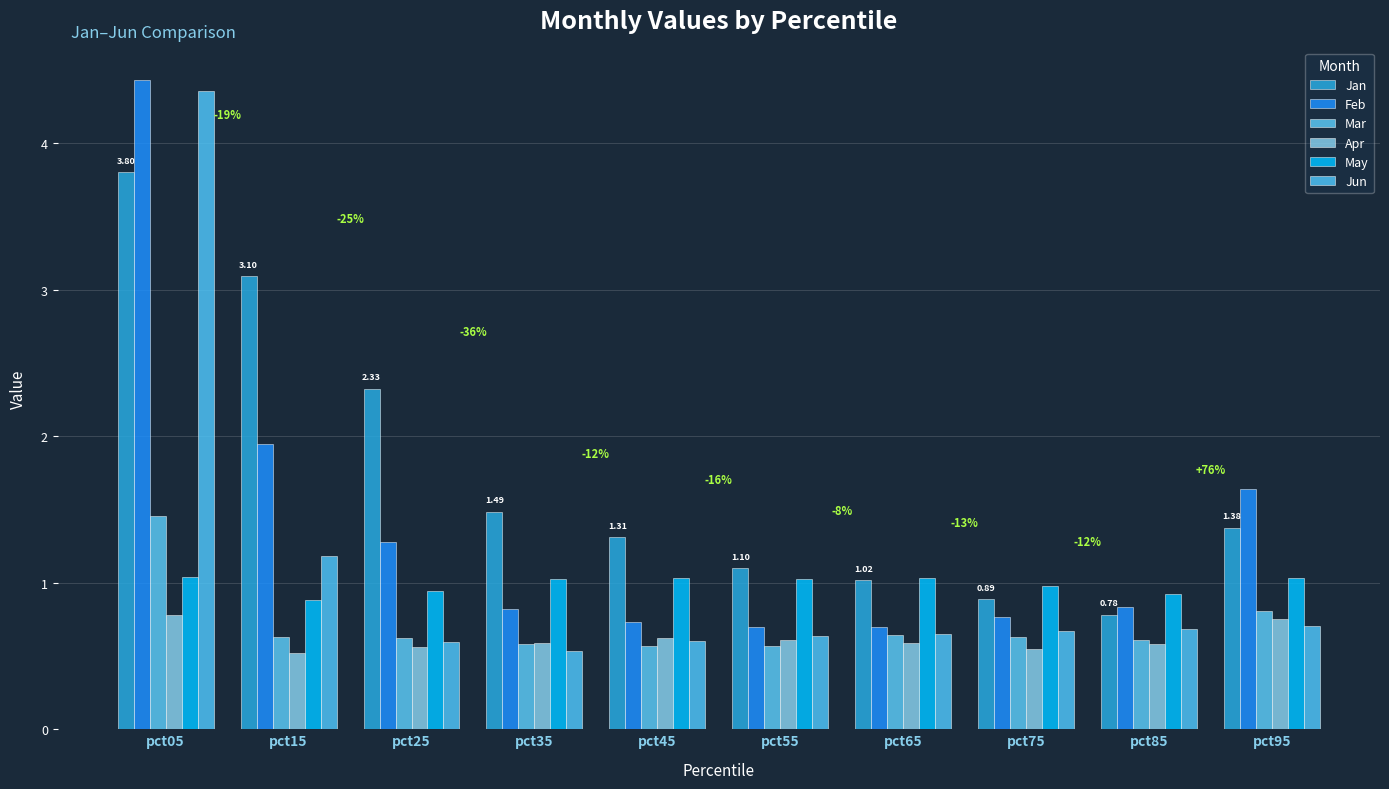

Which series has the largest total across all categories?

Jan